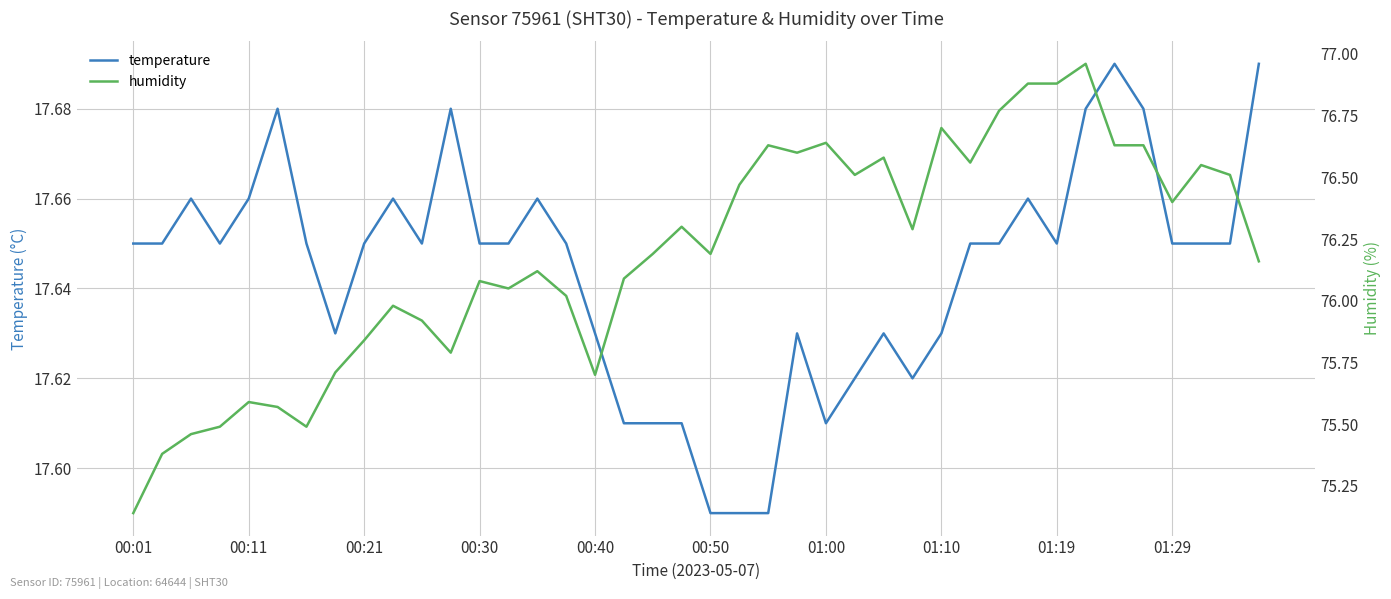

What is the smallest value displayed?

17.6